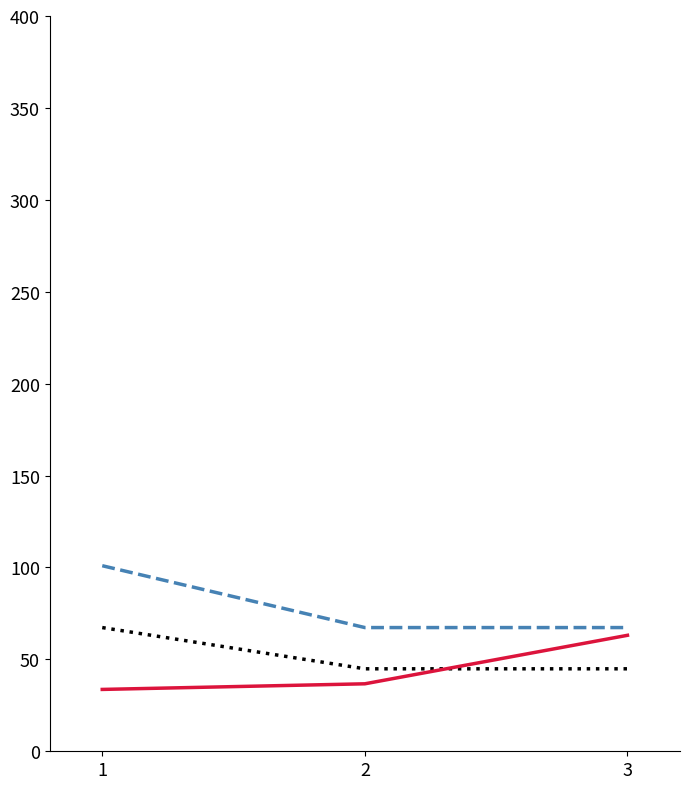

What is the maximum value shown in the chart?

101.0